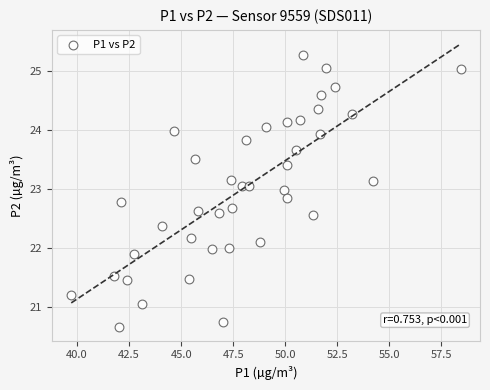

What is the range of X values (max minus min)?

18.7